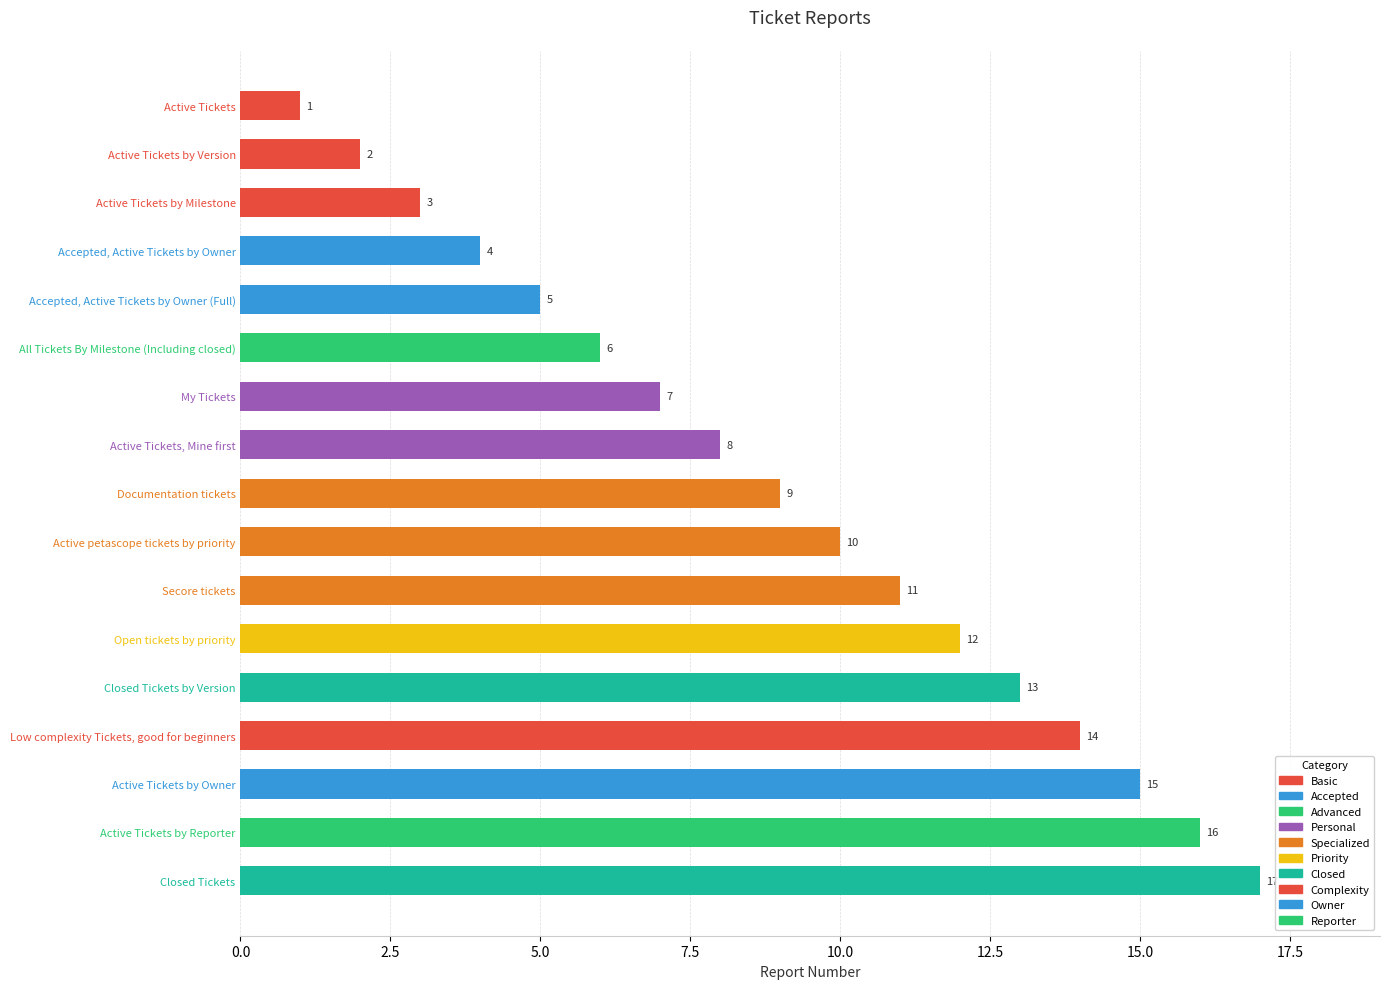

Rank the categories by value from lowest to highest.

Active Tickets, Active Tickets by Version, Active Tickets by Milestone, Accepted, Active Tickets by Owner, Accepted, Active Tickets by Owner (Full), All Tickets By Milestone (Including closed), My Tickets, Active Tickets, Mine first, Documentation tickets, Active petascope tickets by priority, Secore tickets, Open tickets by priority, Closed Tickets by Version, Low complexity Tickets, good for beginners, Active Tickets by Owner, Active Tickets by Reporter, Closed Tickets